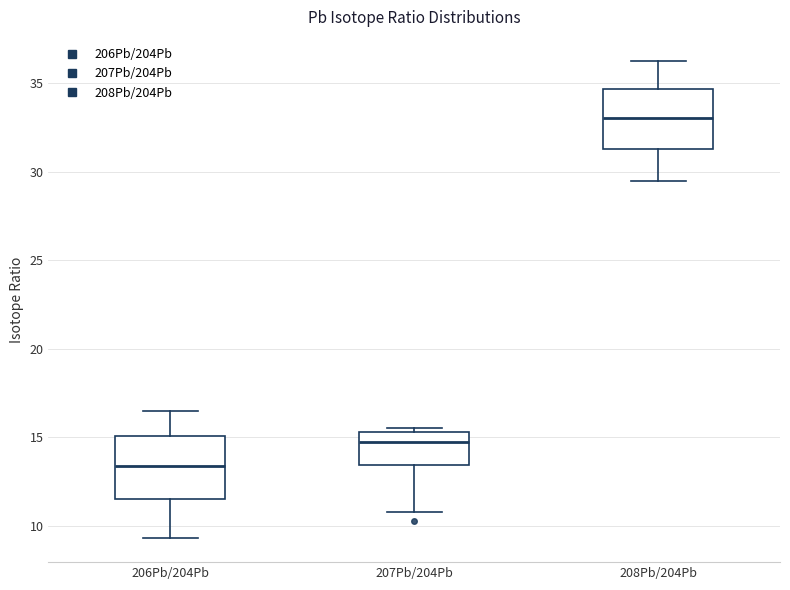

Which box's median line is the highest?

208Pb/204Pb